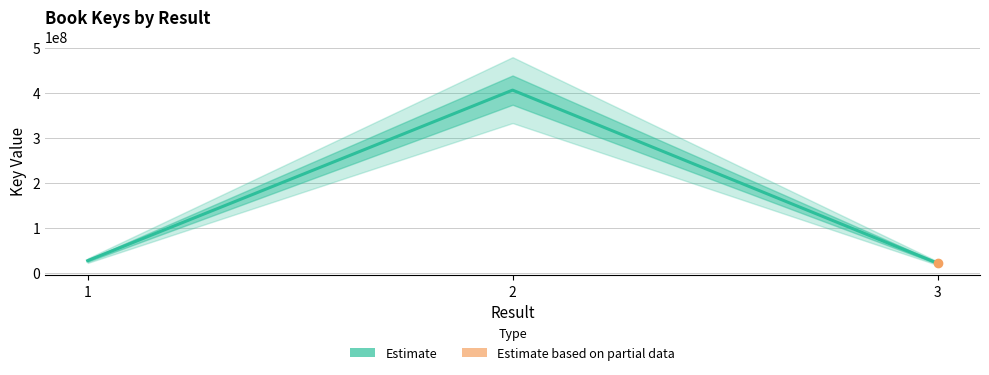

What is the change in value from 1 to 2?

+378724690